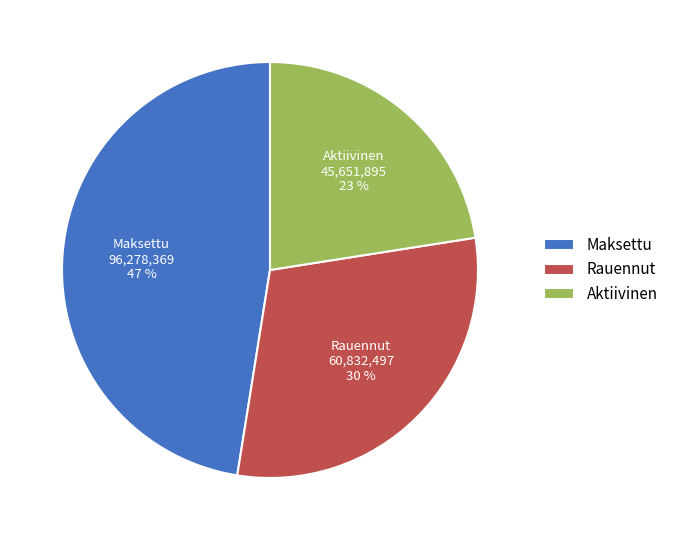

Do Maksettu and Rauennut together represent more than half of the pie?

Yes